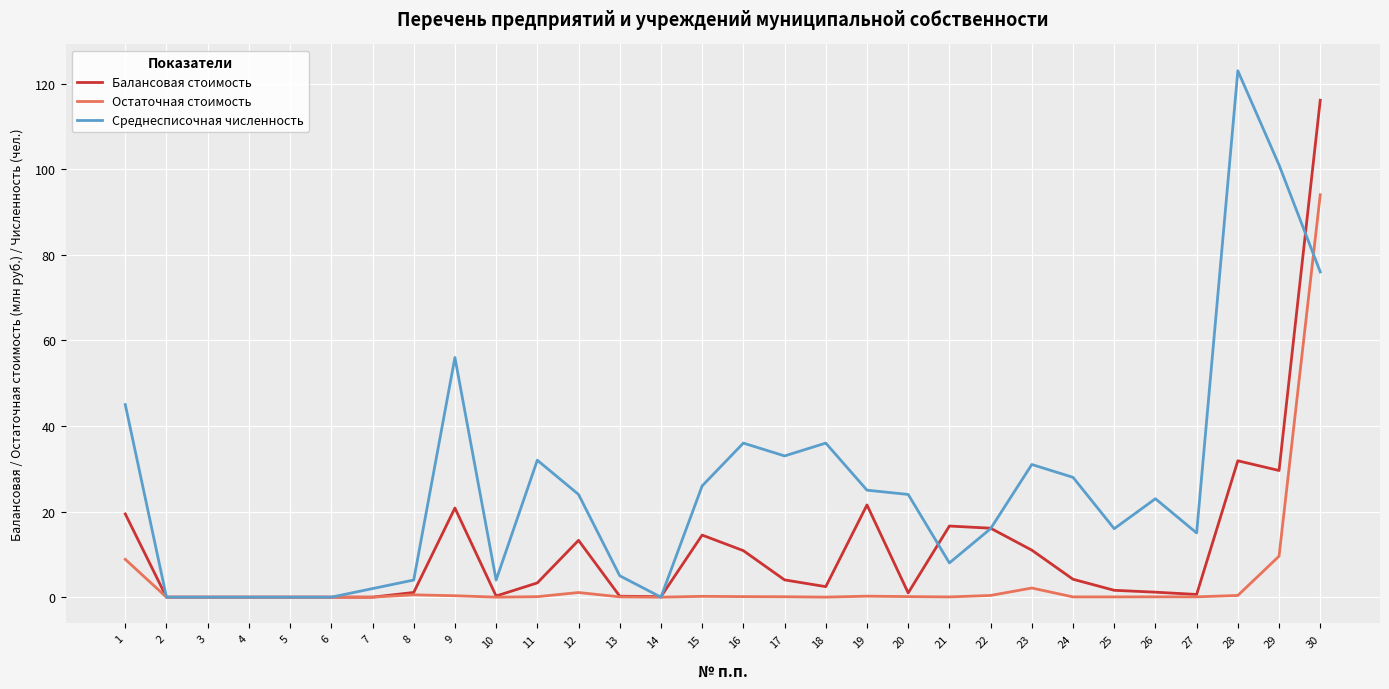

How many lines are shown in the chart?

3